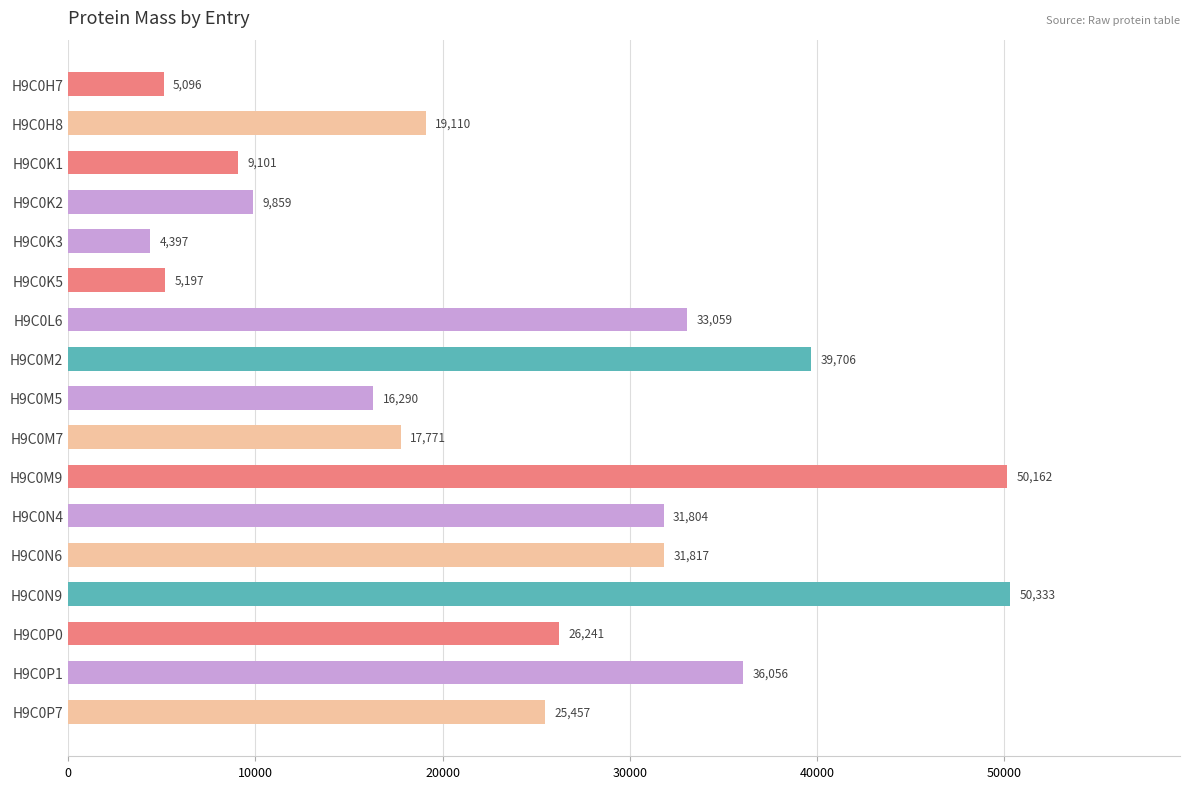

Is it true that the value at H9C0M7 is 24122.6?

False